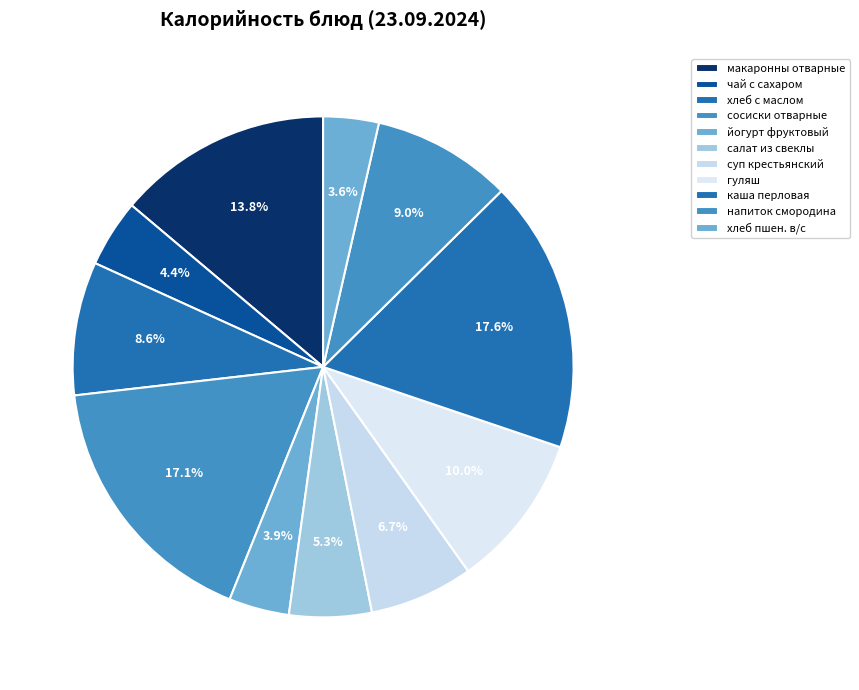

To the nearest percent, what is the average slice percentage?

9%